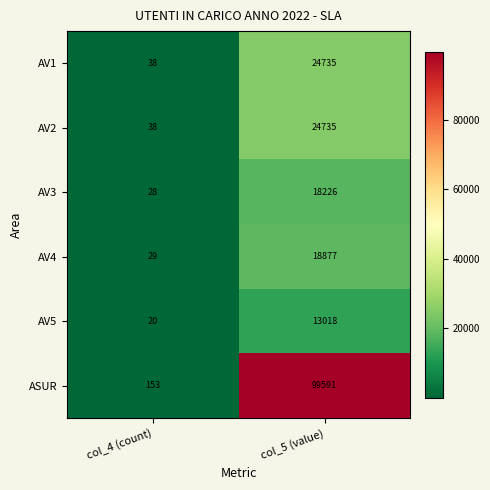

How many distinct data groups are displayed?

6